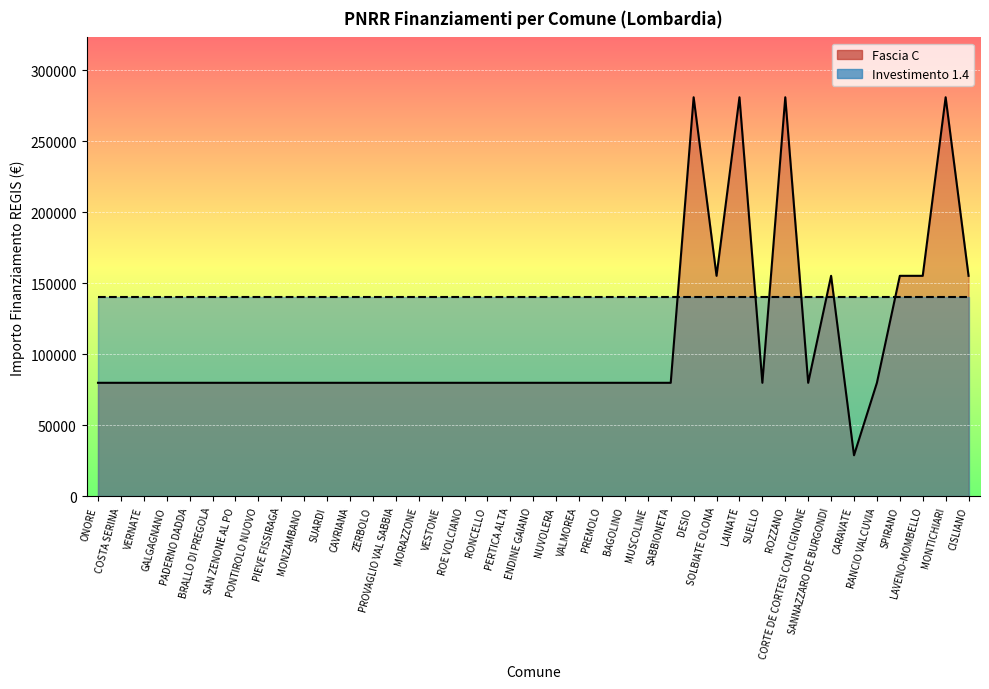

List the labels in order of value, largest first.

DESIO, LAINATE, ROZZANO, MONTICHIARI, SOLBIATE OLONA, SANNAZZARO DE BURGONDI, SPIRANO, LAVENO-MOMBELLO, CISLIANO, ONORE, COSTA SERINA, VERNATE, GALGAGNANO, PADERNO DADDA, BRALLO DI PREGOLA, SAN ZENONE AL PO, PONTIROLO NUOVO, PIEVE FISSIRAGA, MONZAMBANO, SUARDI, CAVRIANA, ZERBOLO, PROVAGLIO VAL SABBIA, MORAZZONE, VESTONE, ROE VOLCIANO, RONCELLO, PERTICA ALTA, ENDINE GAIANO, NUVOLERA, VALMOREA, PREMOLO, BAGOLINO, MUSCOLINE, SABBIONETA, SUELLO, CORTE DE CORTESI CON CIGNONE, RANCIO VALCUVIA, CARAVATE